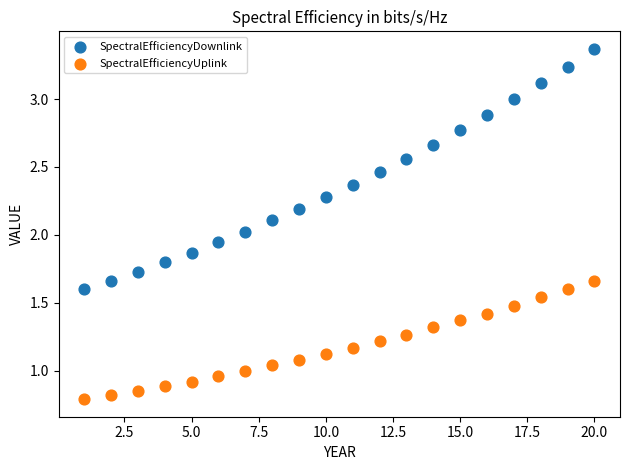

What are all the series names shown in the legend?

SpectralEfficiencyDownlink, SpectralEfficiencyUplink